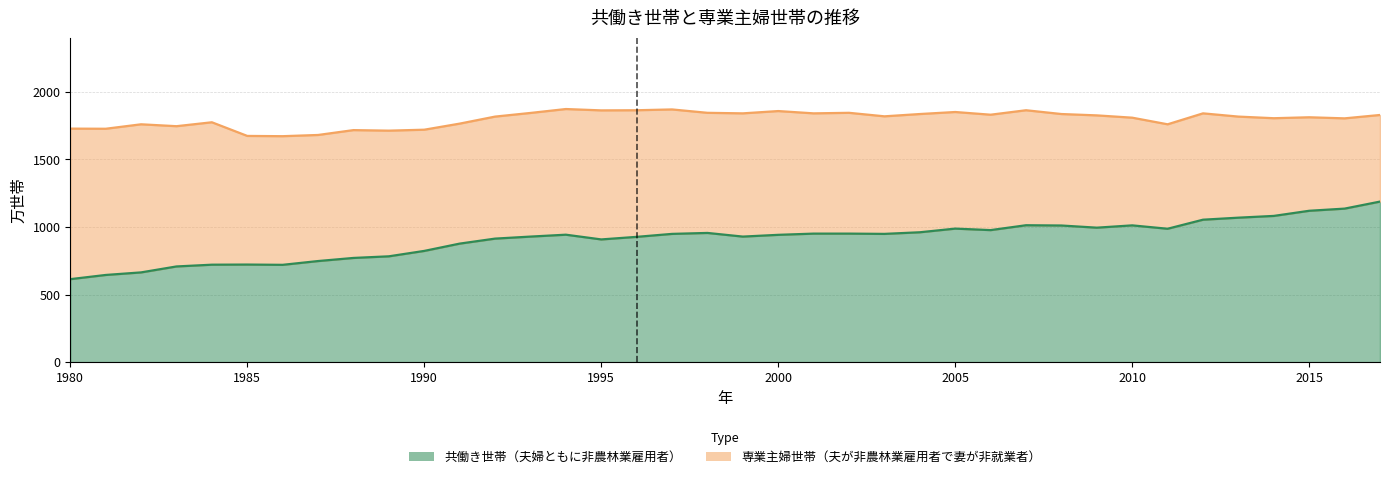

What is the minimum value shown in the chart?

614